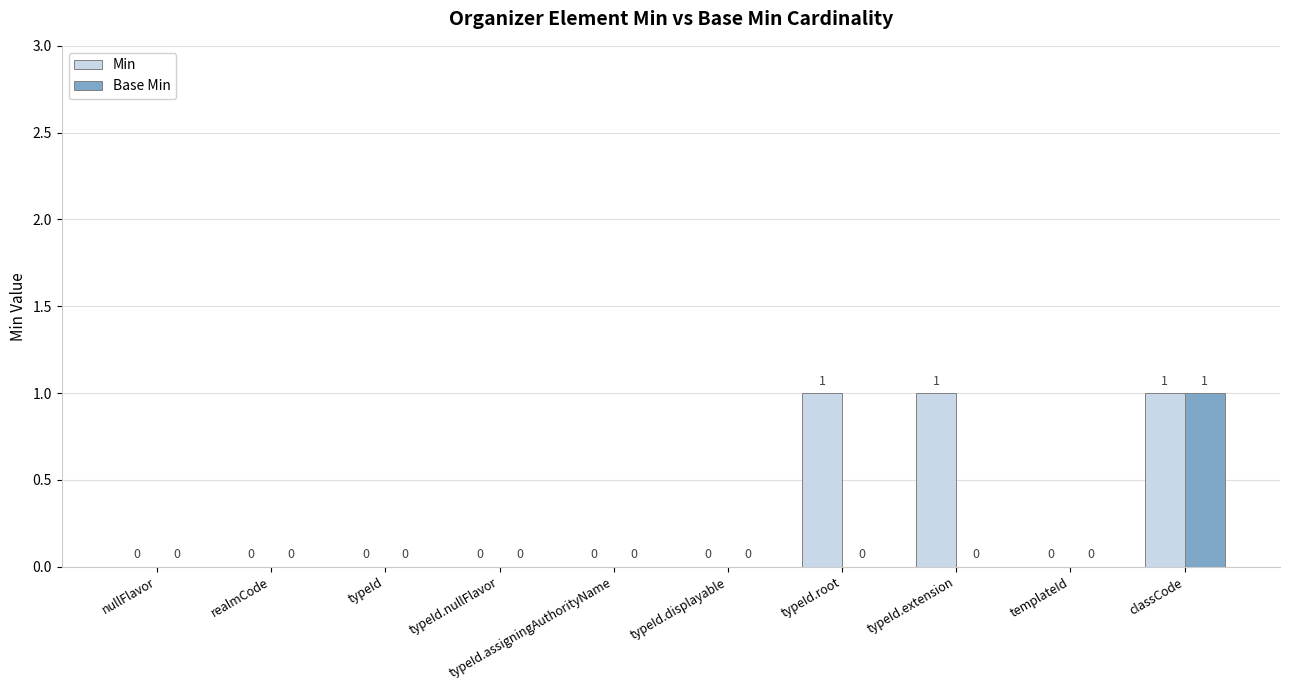

At which category is the sum across all series the highest?

classCode